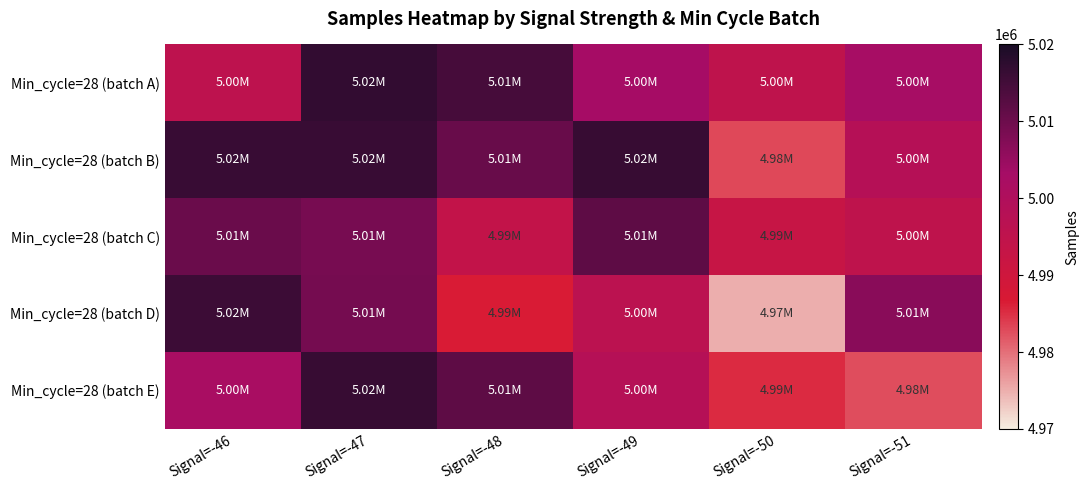

Reading right to left, list all the values displayed in this chart.

Min_cycle=28 (batch A): Signal=-51=5002708	Signal=-50=4995007	Signal=-49=5003173	Signal=-48=5014621	Signal=-47=5016901	Signal=-46=4995435
Min_cycle=28 (batch B): Signal=-51=4998174	Signal=-50=4983078	Signal=-49=5016305	Signal=-48=5010529	Signal=-47=5016229	Signal=-46=5016229
Min_cycle=28 (batch C): Signal=-51=4995007	Signal=-50=4992580	Signal=-49=5011715	Signal=-48=4993902	Signal=-47=5008770	Signal=-46=5010285
Min_cycle=28 (batch D): Signal=-51=5006702	Signal=-50=4974896	Signal=-49=4996220	Signal=-48=4986518	Signal=-47=5008969	Signal=-46=5015819
Min_cycle=28 (batch E): Signal=-51=4982532	Signal=-50=4985332	Signal=-49=4998174	Signal=-48=5011655	Signal=-47=5016414	Signal=-46=5002042